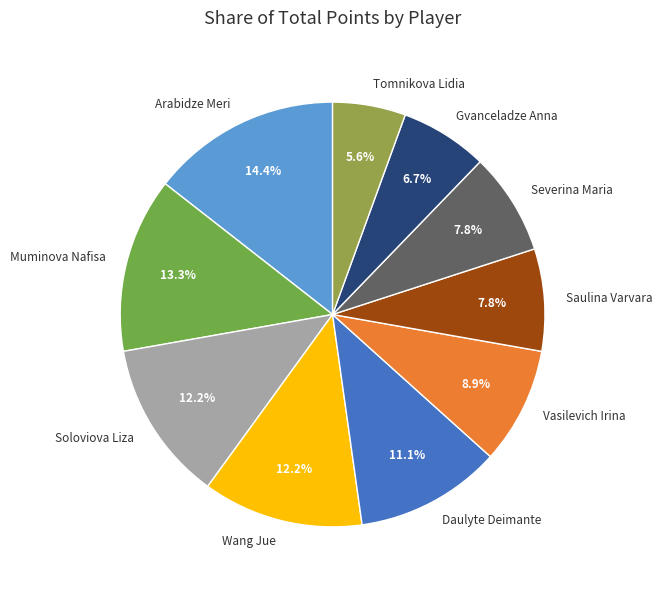

How many slices are in this pie chart?

10